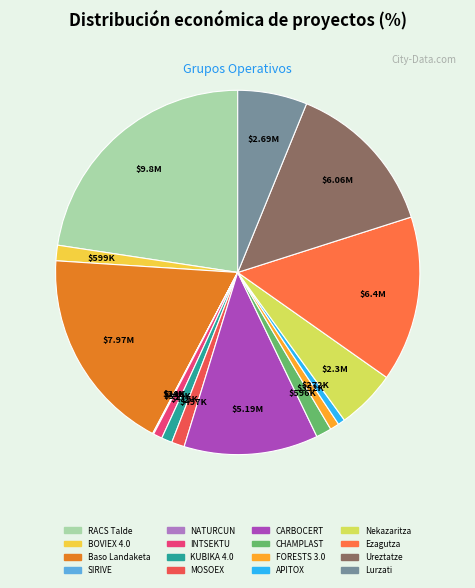

What is the ratio of the value at Lurzati to the value at MOSOEX?

5.4